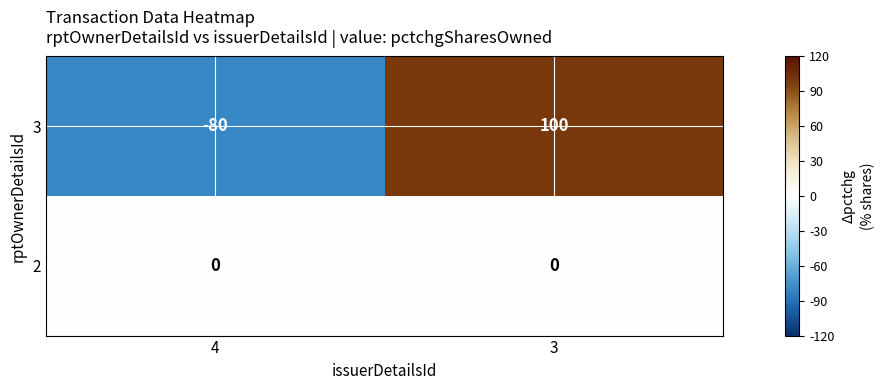

Which series has the largest total across all categories?

3